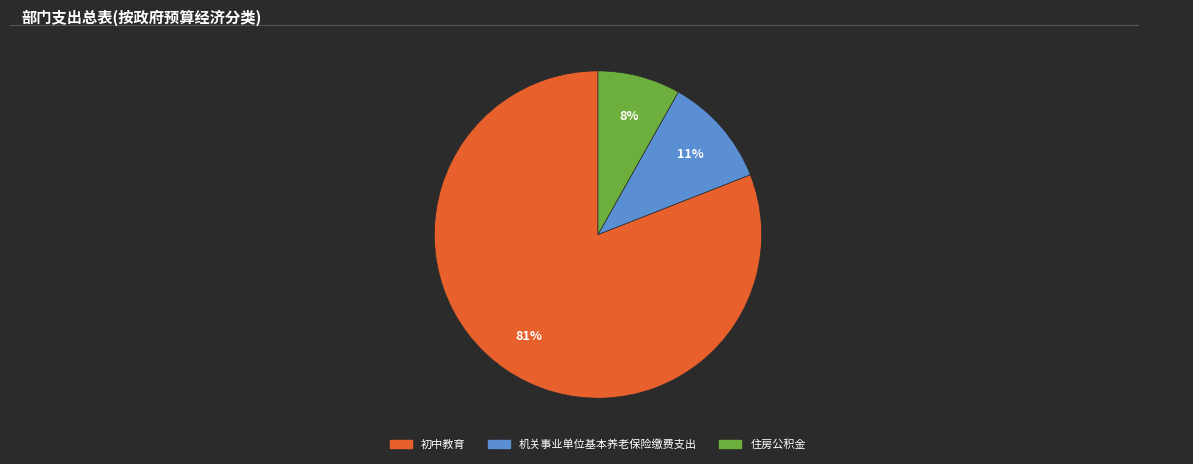

What percentage is the 机关事业单位基本养老保险缴费支出 slice, to the nearest percent?

11%